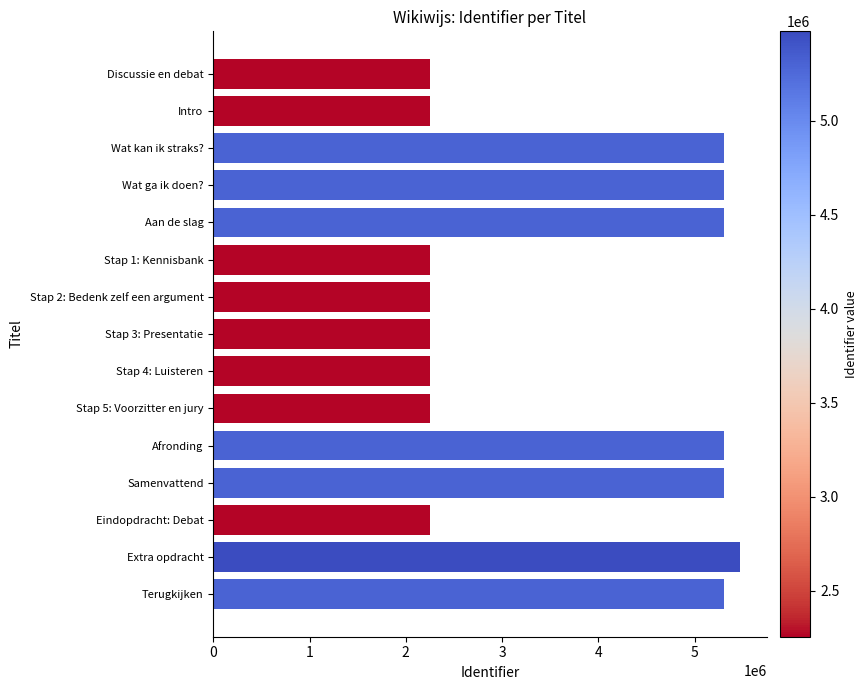

Which label corresponds to the largest value in the chart?

Extra opdracht